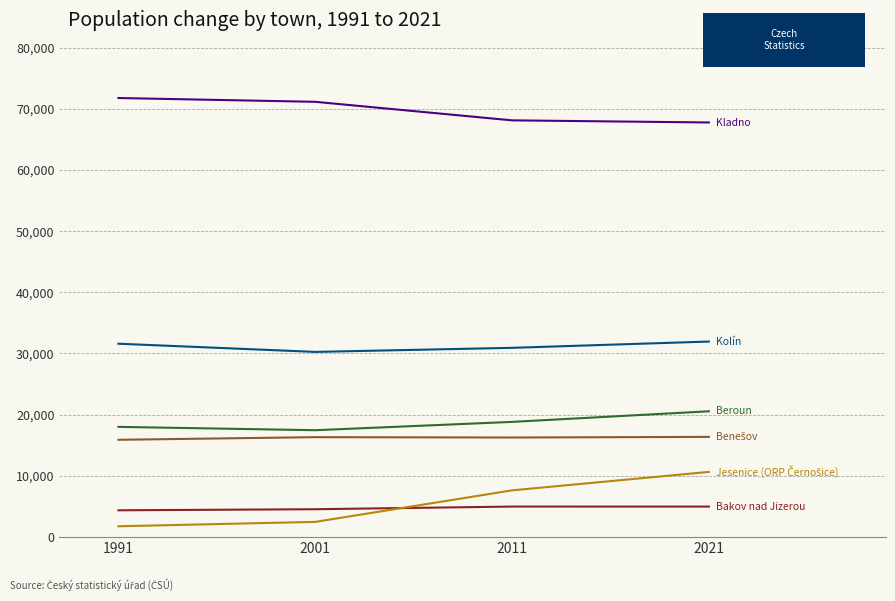

What is the smallest value displayed?

1758